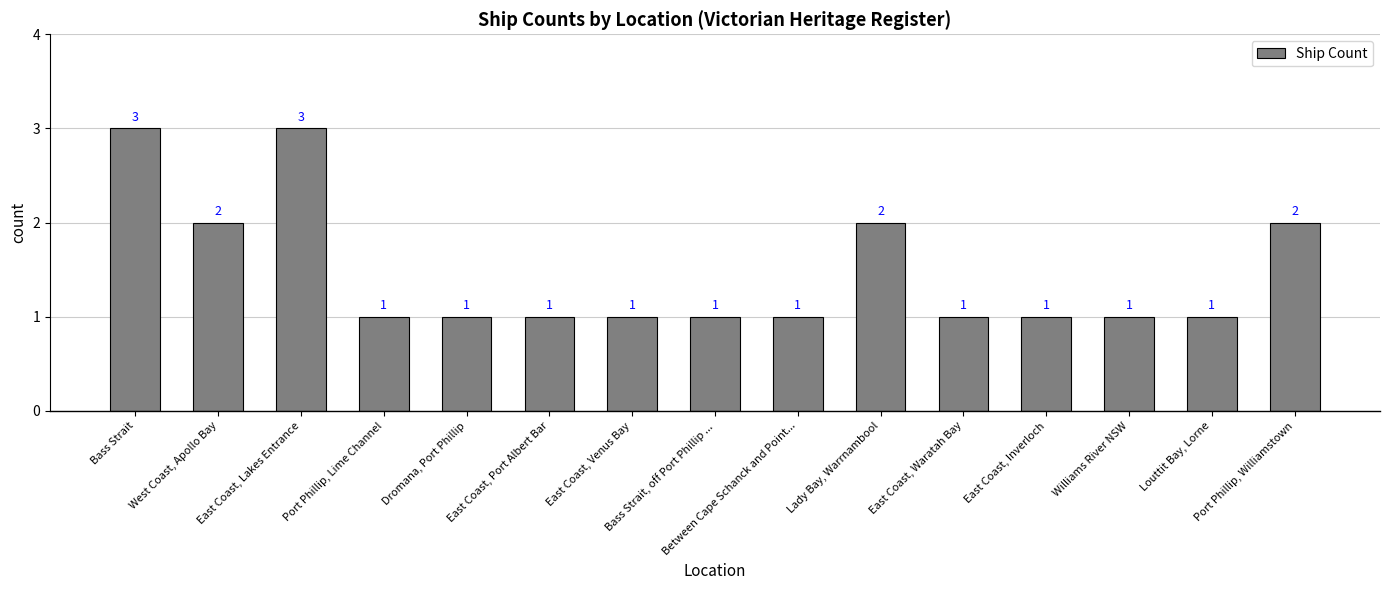

True or false: the data shows 2 at Port Phillip, Lime Channel.

False